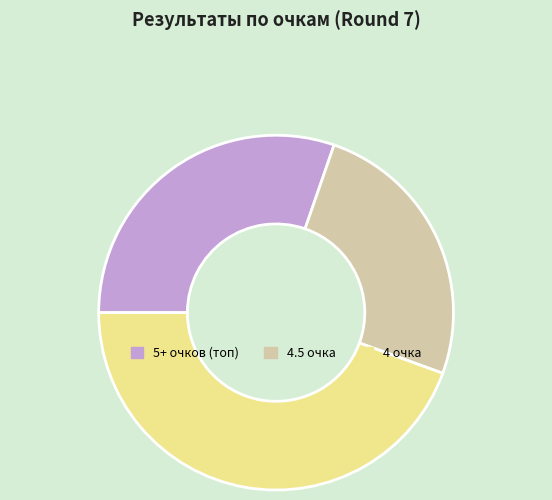

Is there any slice that represents more than half of the pie?

No